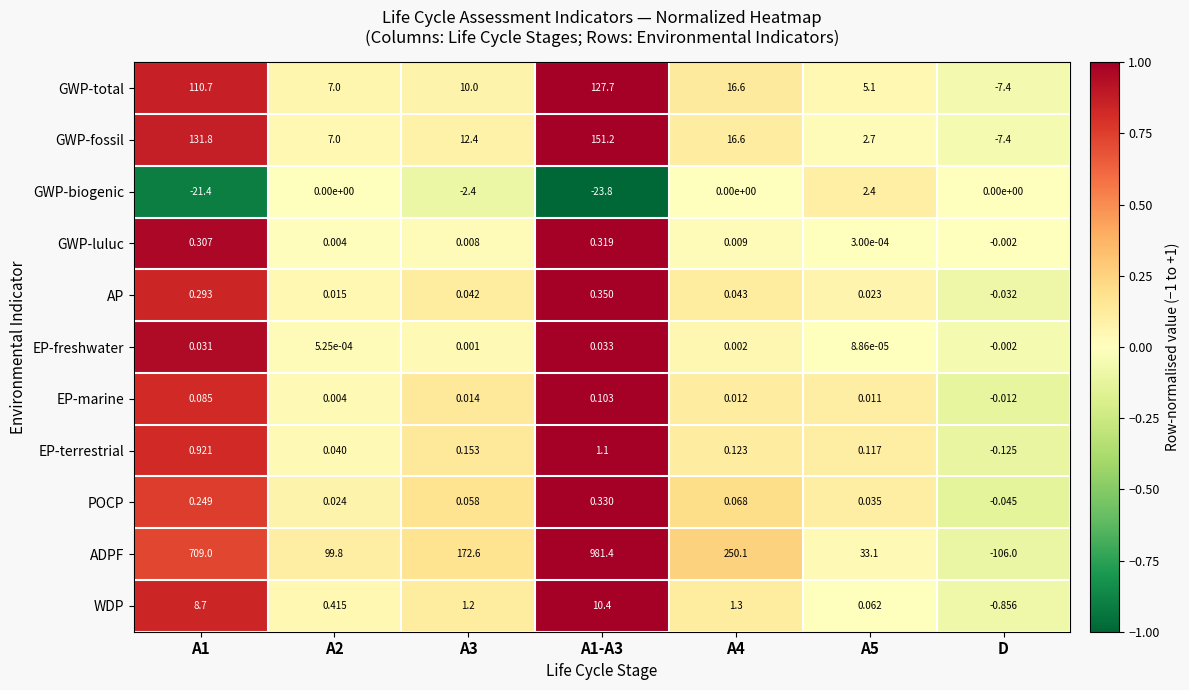

Which series has the largest total across all categories?

ADPF